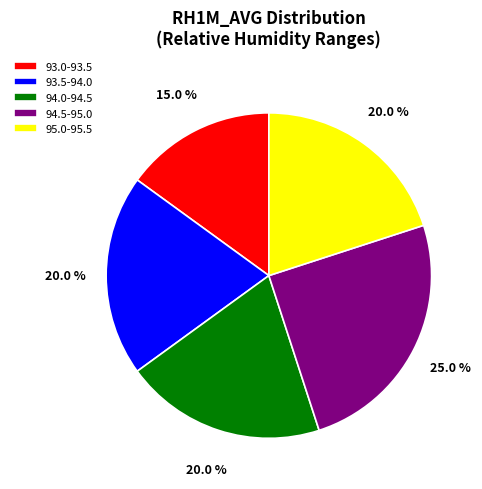

Which slice is the smallest?

93.0-93.5